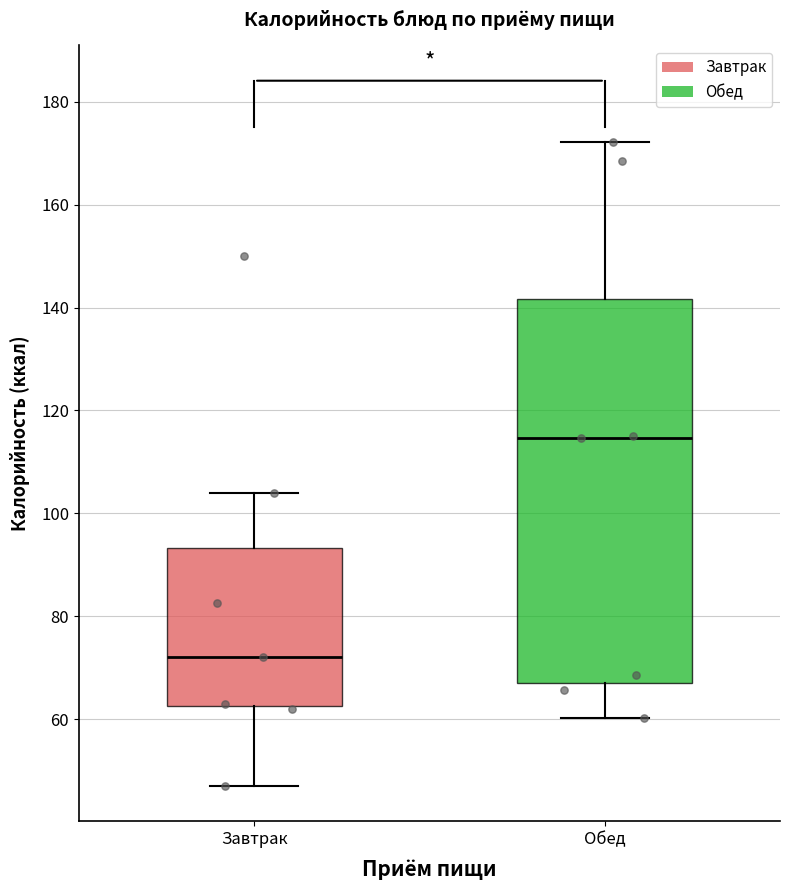

Reading left to right, transcribe this box plot: for each box, give where its median line is, the range the box spans, and where its two whiskers end, as read against the y-axis. The values are not printed on the chart, so give them approximately, as read against the axis.

Завтрак: median 72, box 62 to 94, whiskers 48 to 104
Обед: median 114, box 68 to 142, whiskers 60 to 172